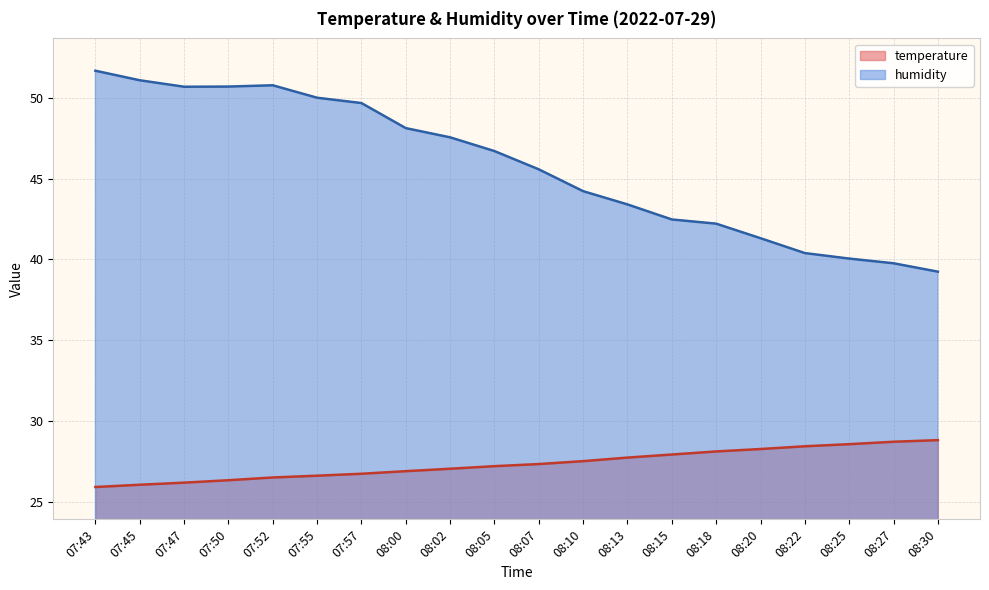

How many values in the humidity series exceed 46?

10